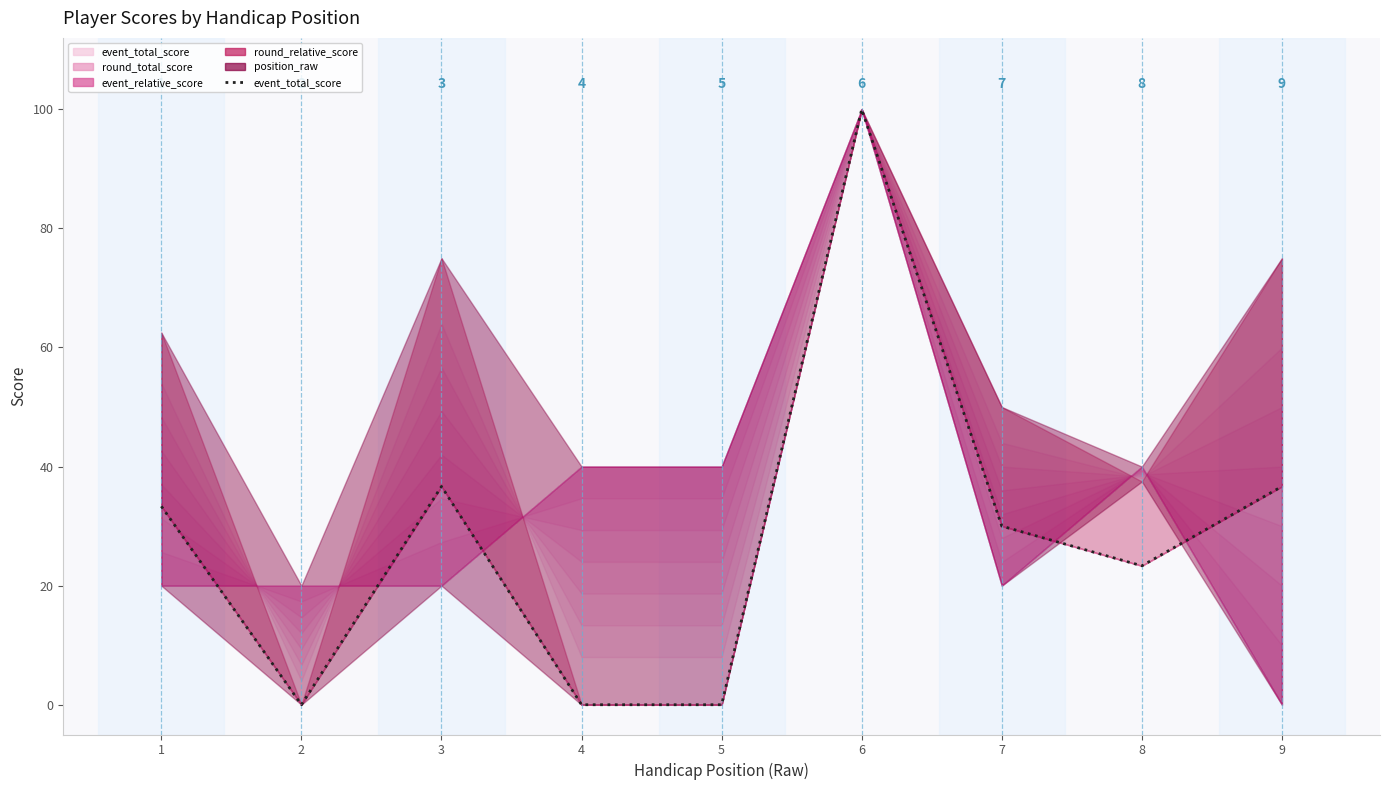

List the labels in order of value, largest first.

6, 3, 9, 1, 7, 8, 2, 4, 5